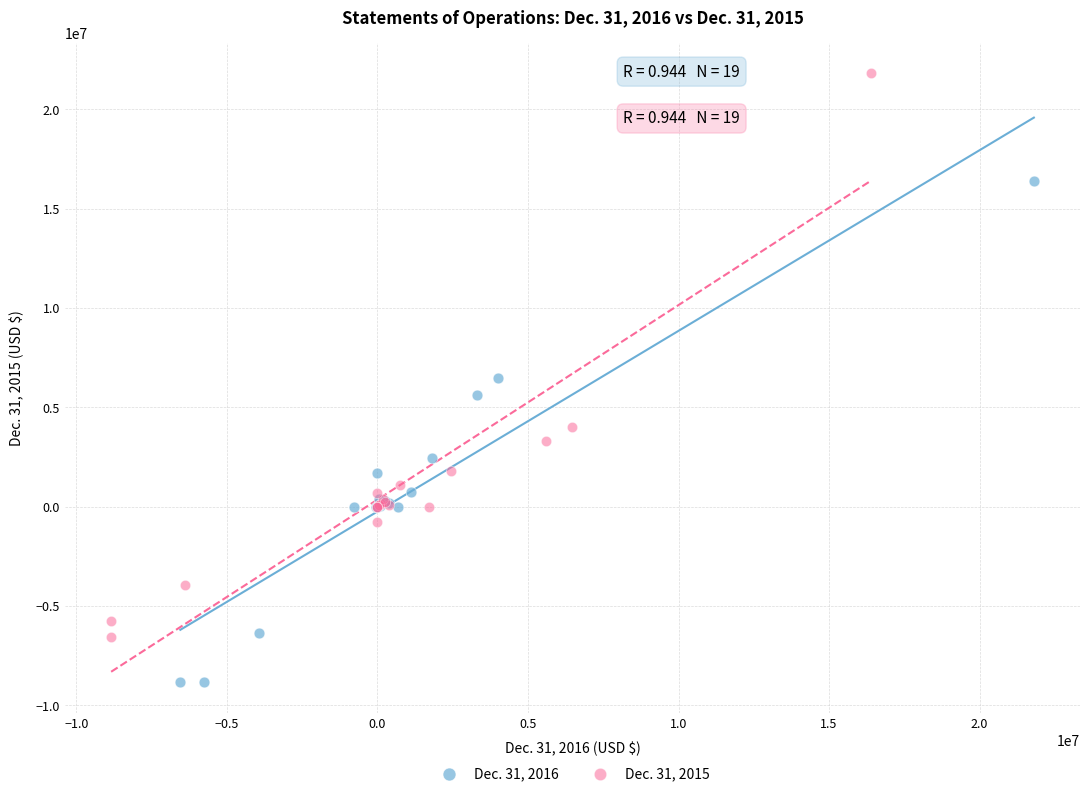

Which series contains the highest Y value?

Dec. 31, 2015